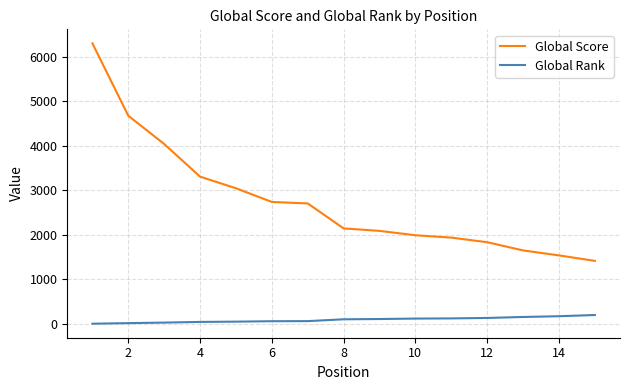

Which series has the largest total across all categories?

Global Score